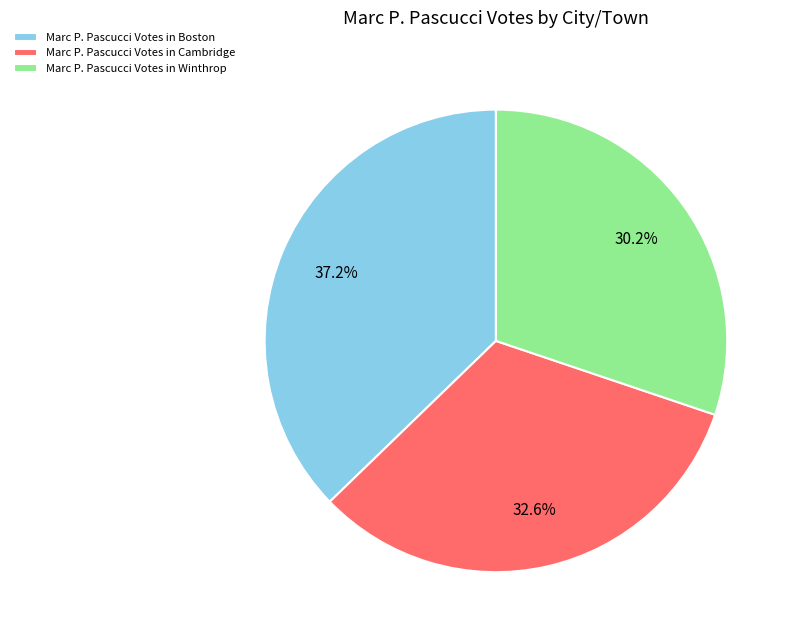

Between Marc P. Pascucci Votes in Cambridge and Marc P. Pascucci Votes in Boston, which is larger?

Marc P. Pascucci Votes in Boston